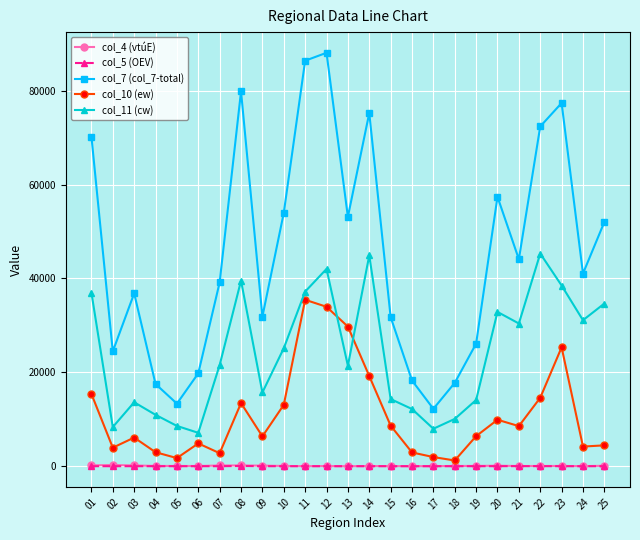

Where is the first local minimum for col_7 (col_7-total)?

02